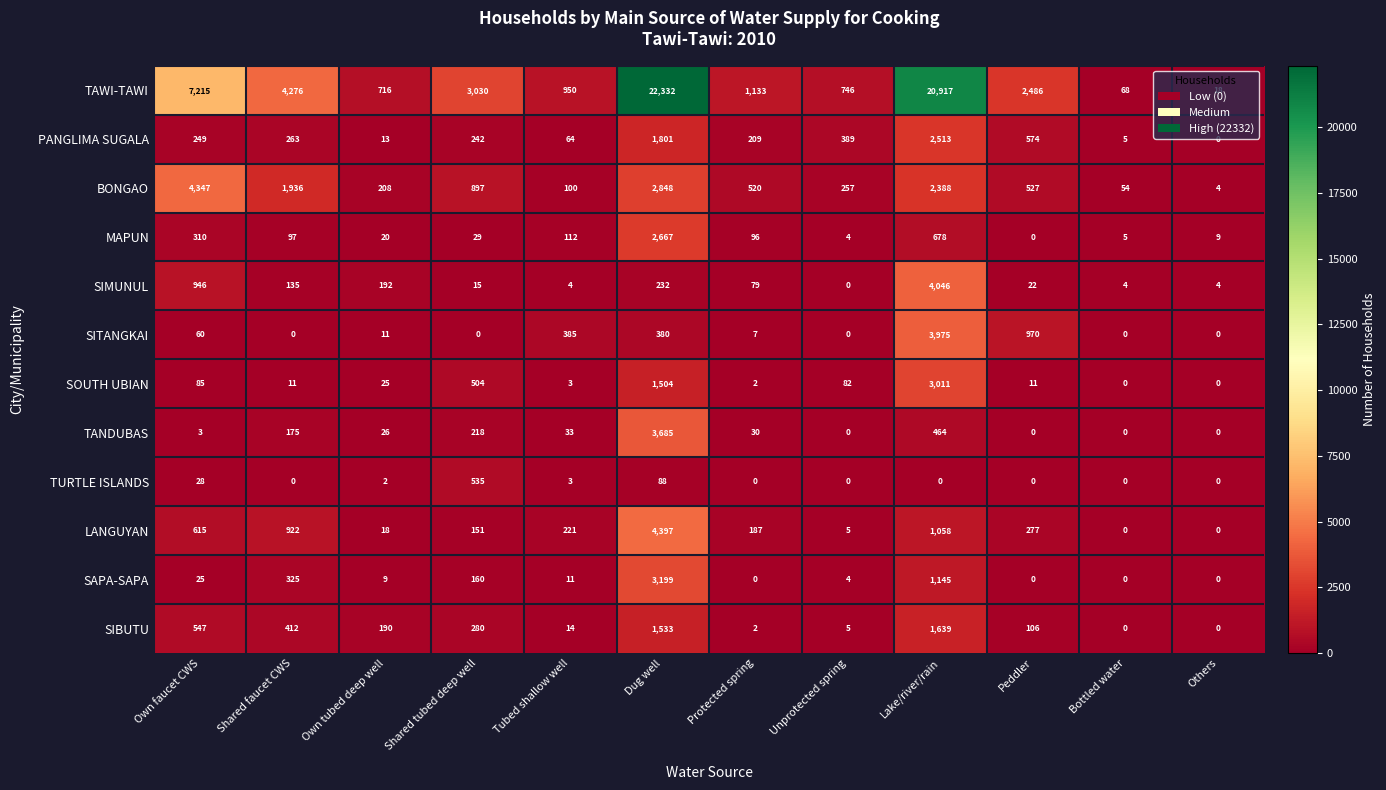

The value of PANGLIMA SUGALA at Others is 904. True or false?

False